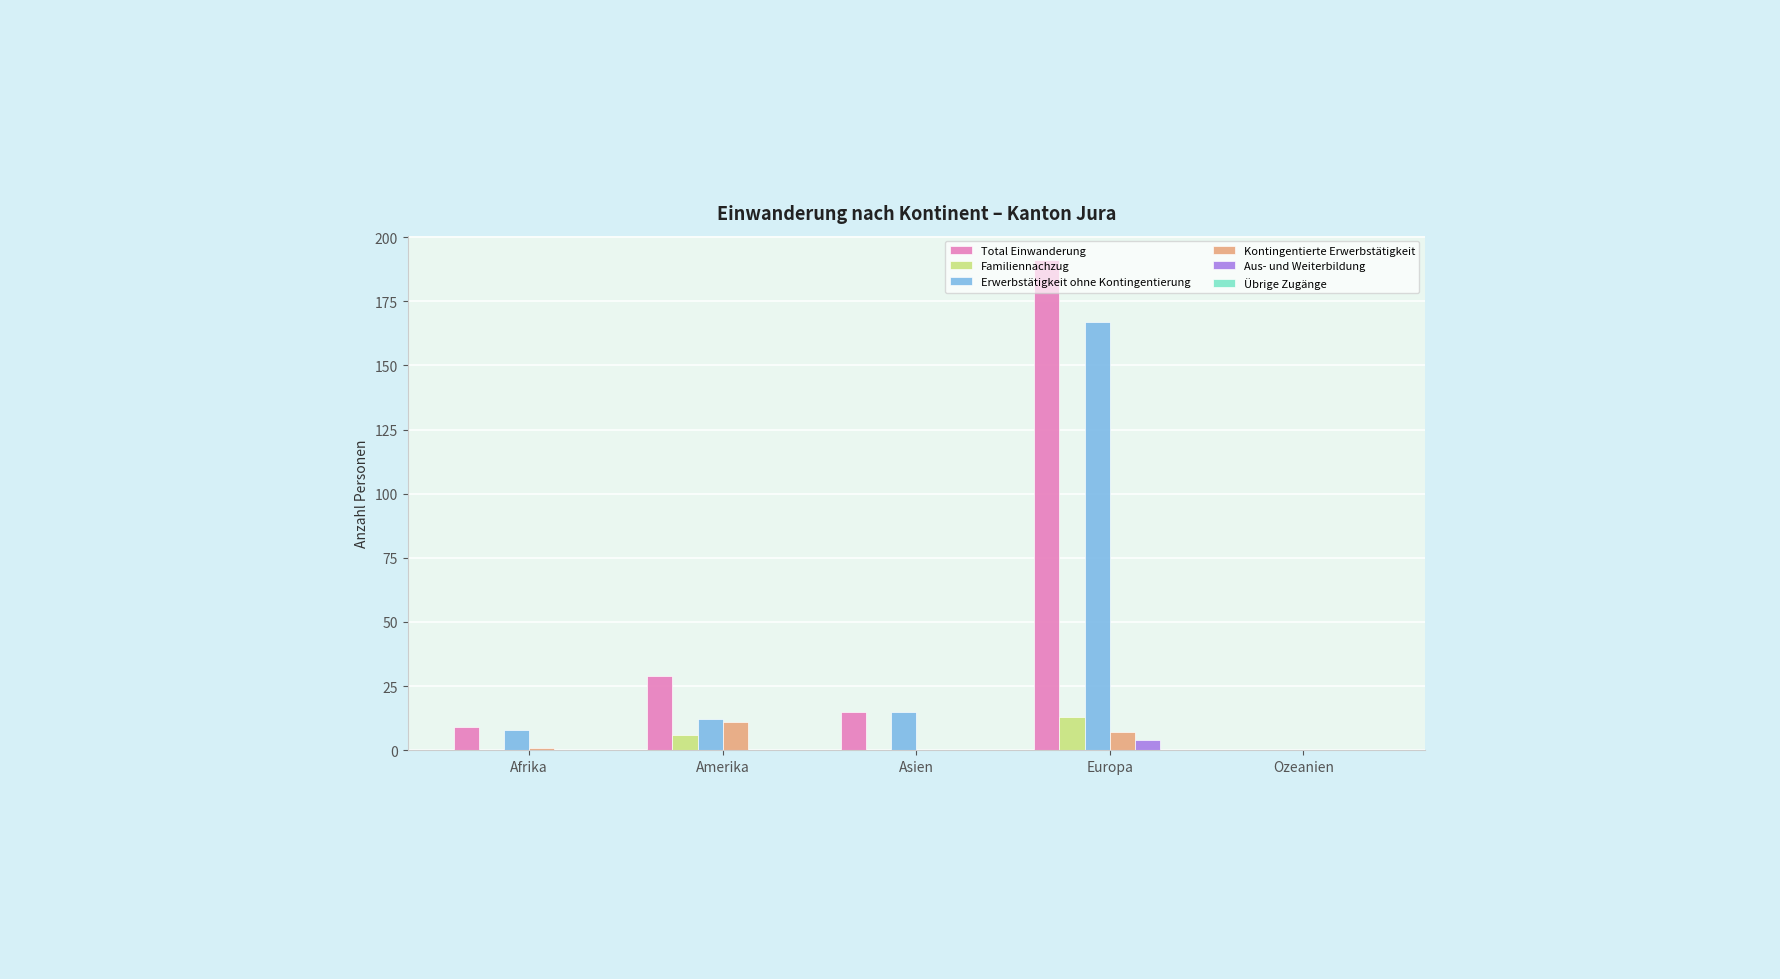

Which series has the largest total across all categories?

Total Einwanderung